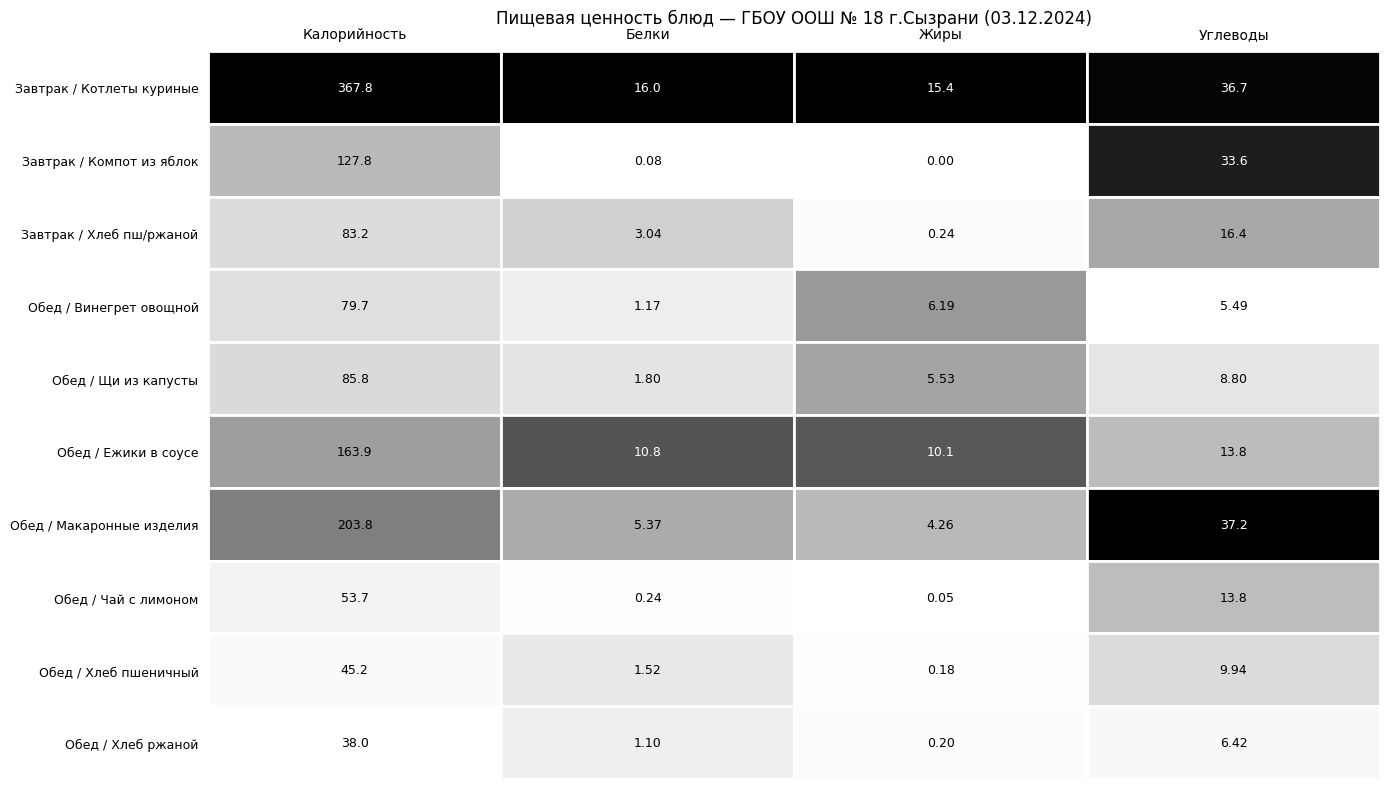

What is the difference between the second highest and minimum values in the Обед / Хлеб ржаной series?

6.2